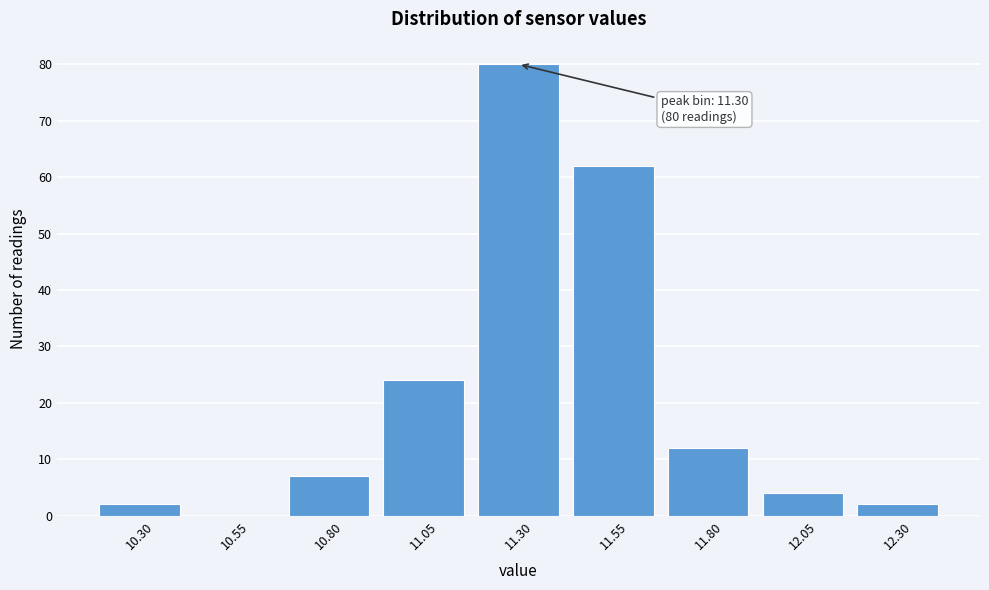

Reading left to right, what are all the values shown in this chart?

10.30=2	10.55=0	10.80=7	11.05=24	11.30=80	11.55=62	11.80=12	12.05=4	12.30=2